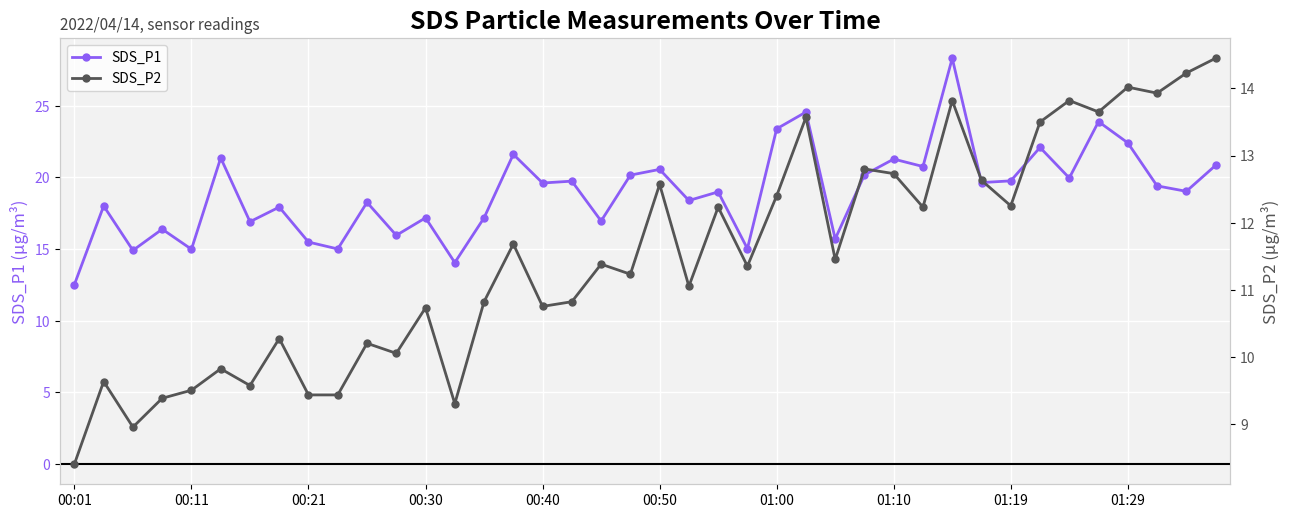

True or false: SDS_P2 and SDS_P1 cross at least once.

False